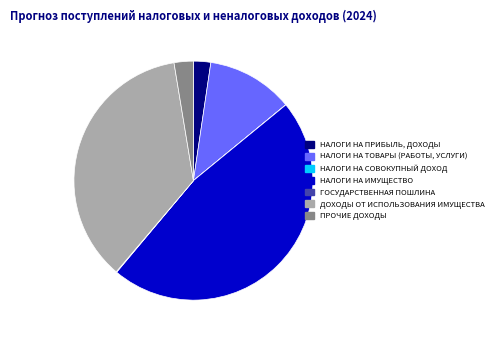

The ДОХОДЫ ОТ ИСПОЛЬЗОВАНИЯ ИМУЩЕСТВА slice represents 29% of the pie. True or false?

False